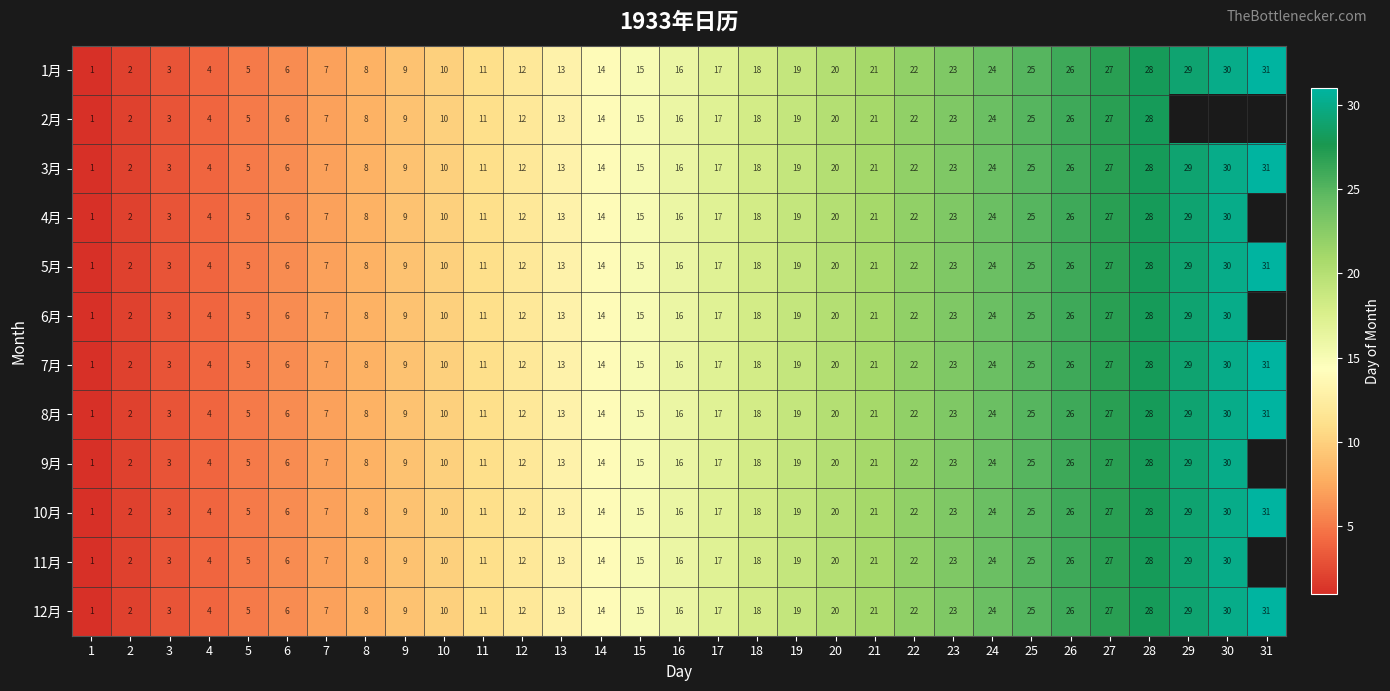

Read the 10月 value at 22.

22